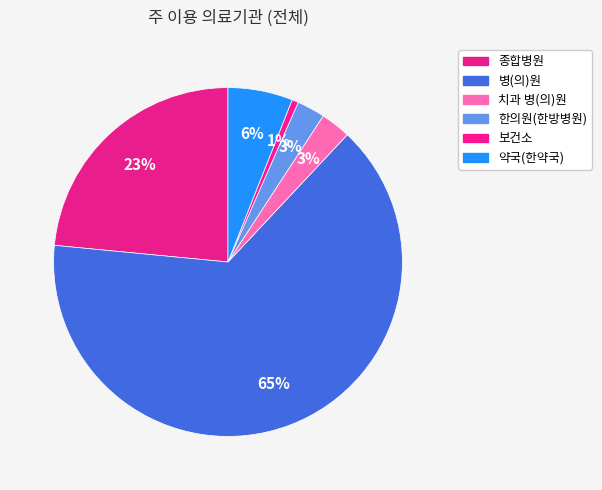

What is the largest slice in the pie chart?

병(의)원